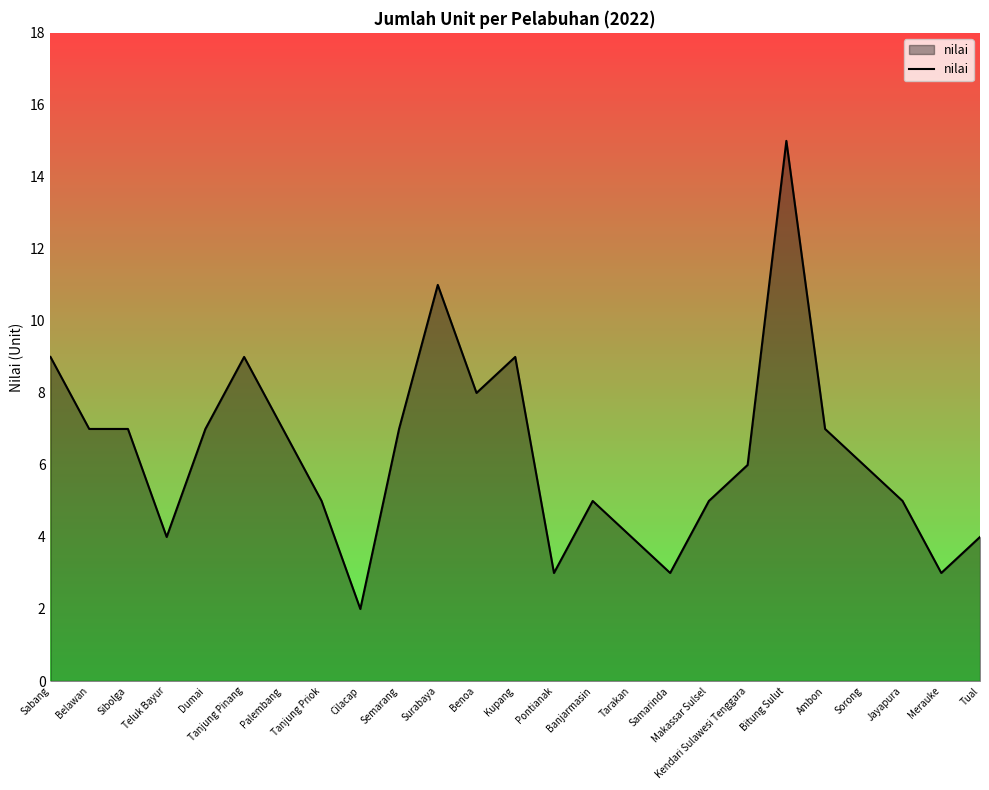

Reading right to left, transcribe all the data shown in this chart.

4	3	5	6	7	15	6	5	3	4	5	3	9	8	11	7	2	5	7	9	7	4	7	7	9